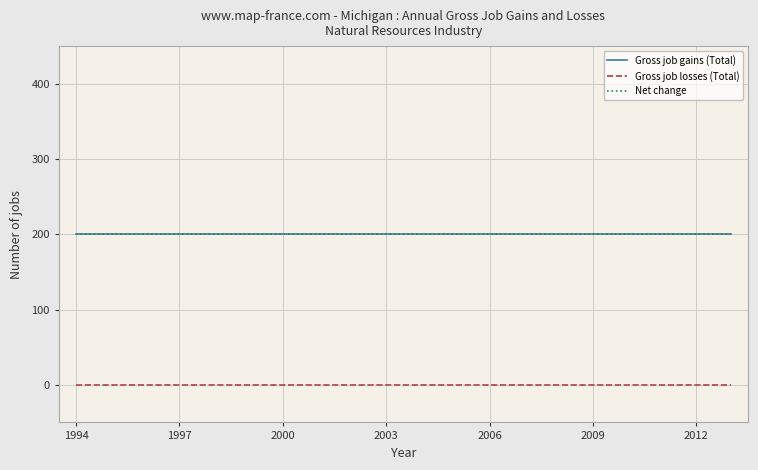

At how many categories does at least one series exceed 11?

20